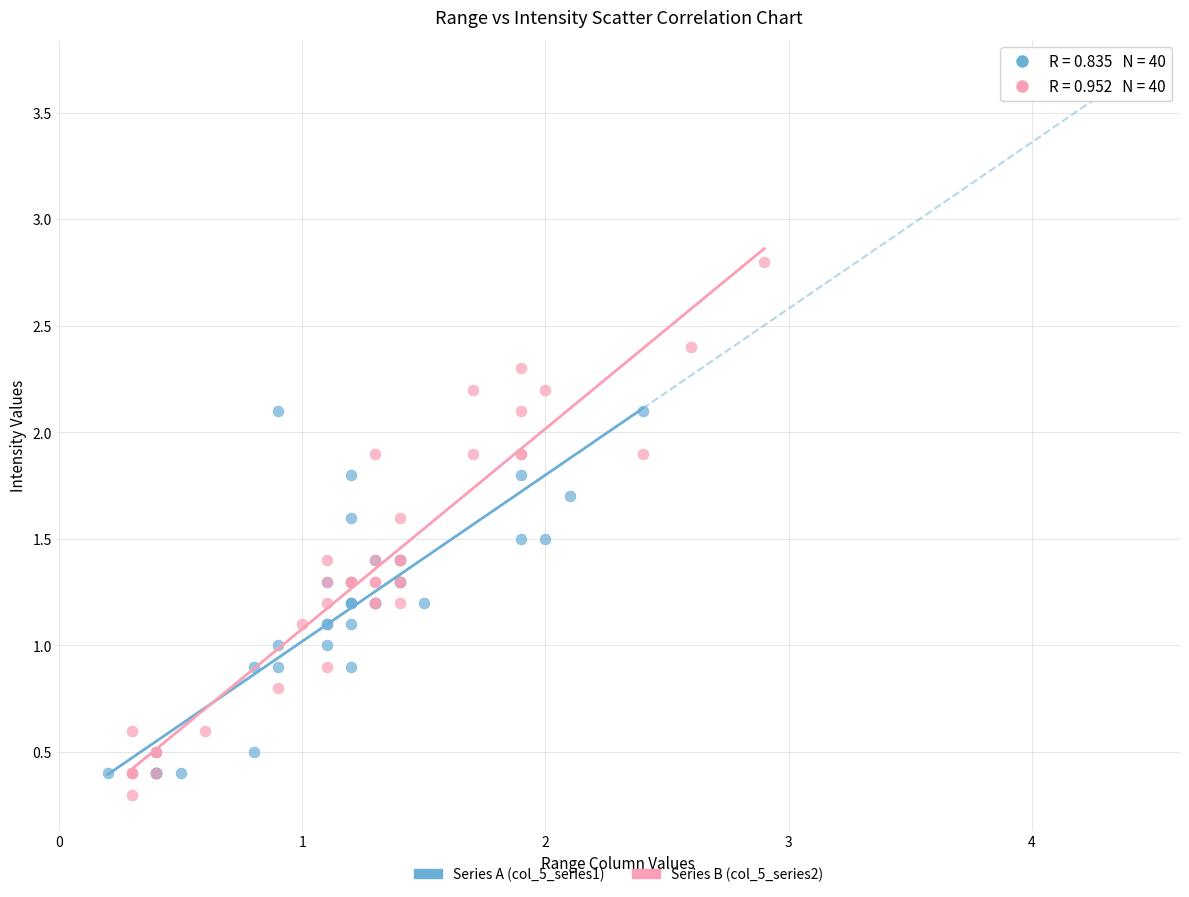

Which series reaches the maximum Y coordinate?

Series B (col_5_series2)